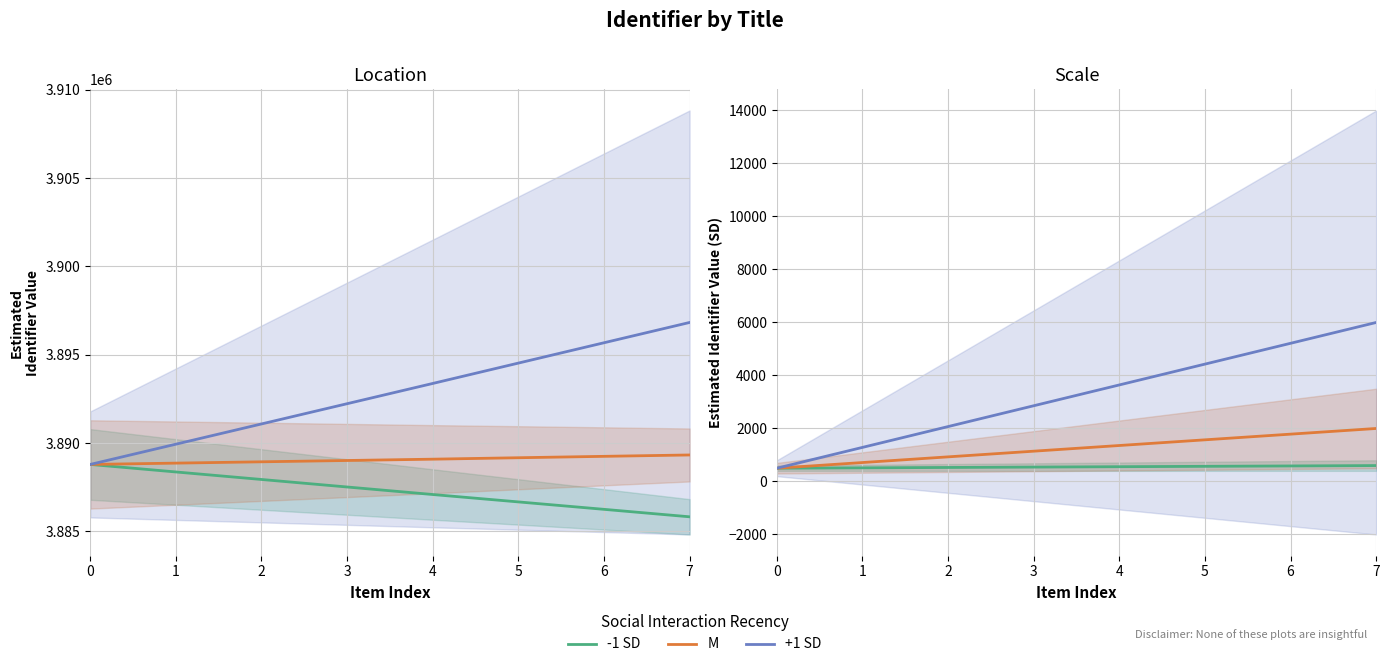

True or false: -1 SD has more than 0 points higher than both neighbors.

False